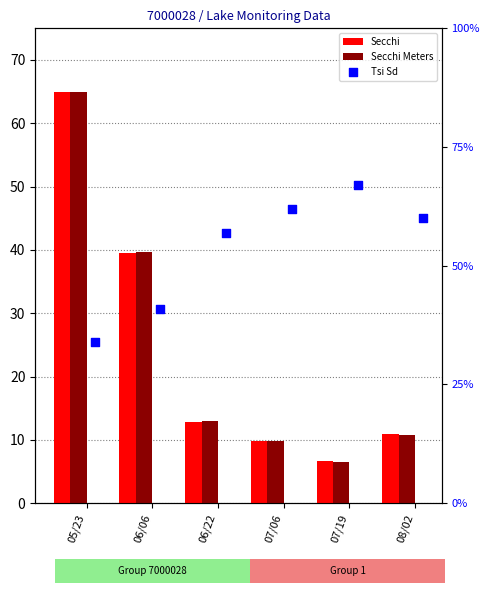

Which series reaches the maximum Y coordinate?

Tsi Sd